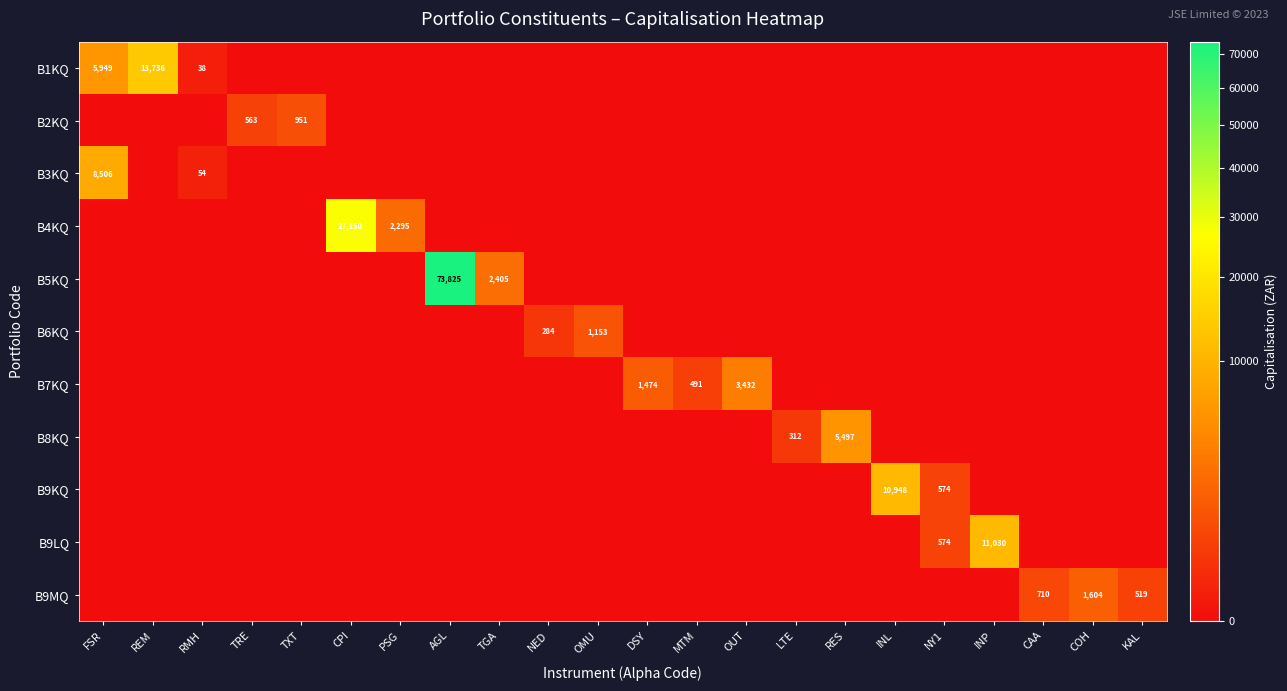

Is it true that B4KQ equals 12215 at CPI?

False